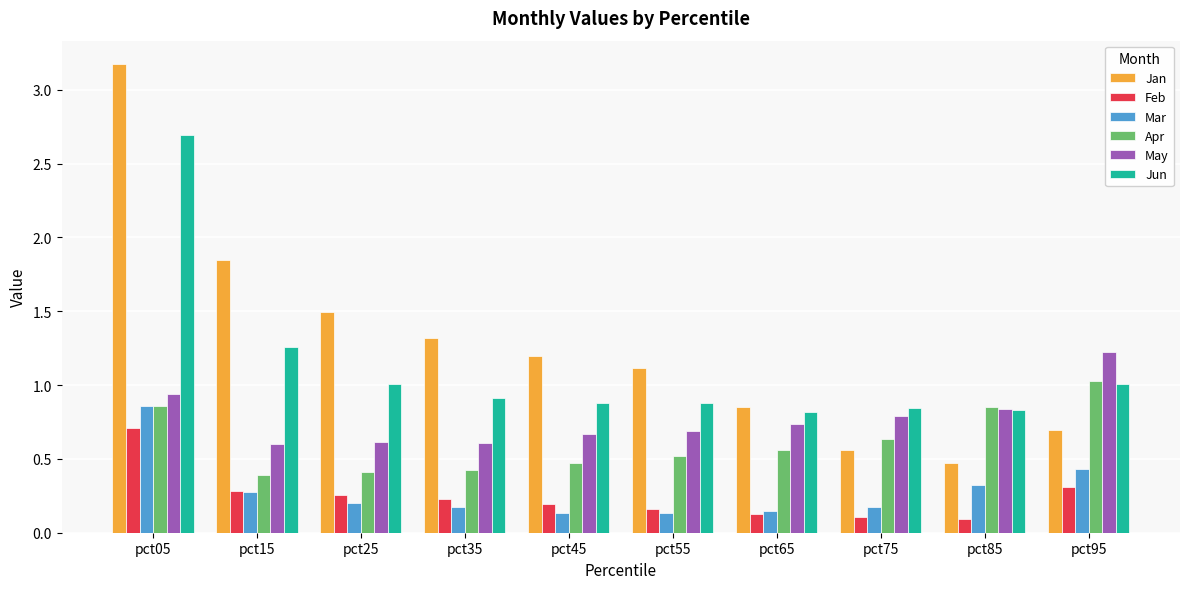

What value does the Jun series have at pct05?

2.7